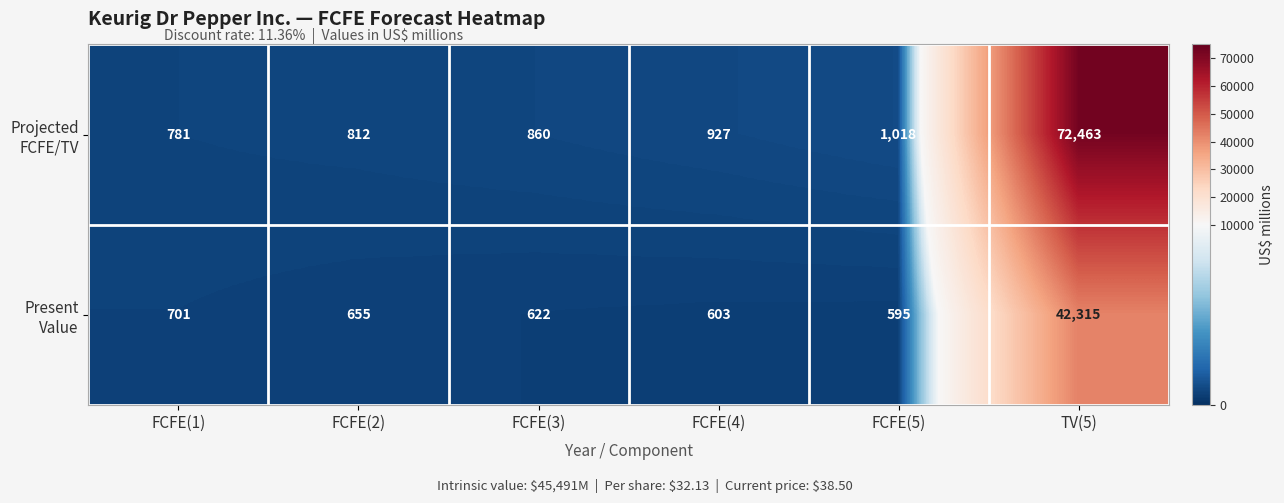

What is the total value across all series at FCFE(4)?

1530